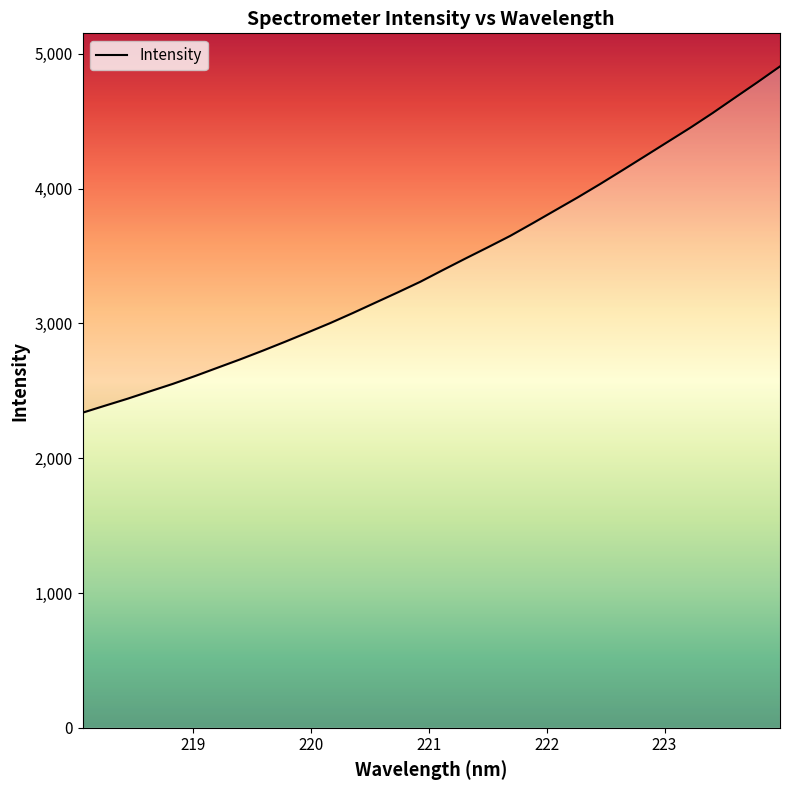

Which label corresponds to the largest value in the chart?

223.9802